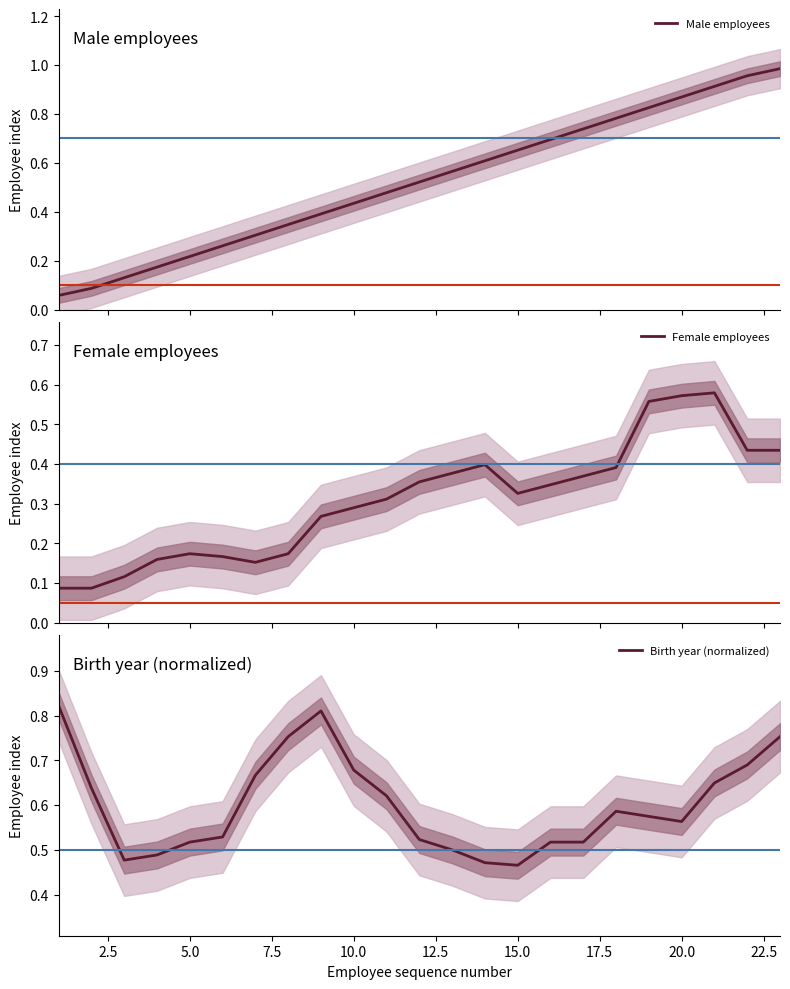

What is the total value across all series at 2.5?

0.8